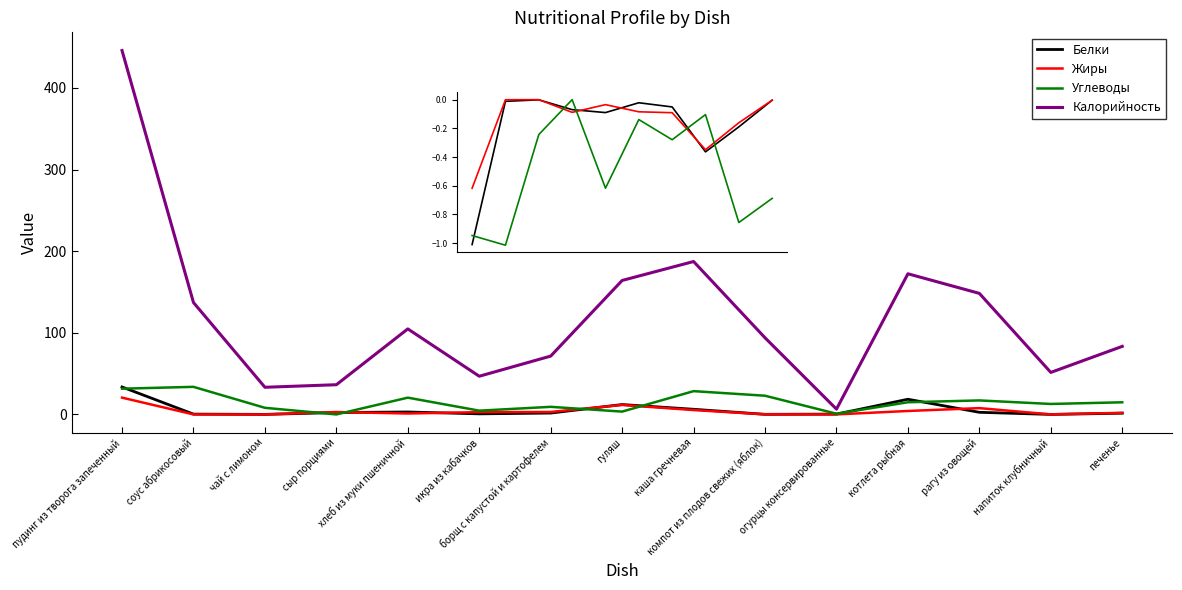

What is the greatest value displayed?

445.9